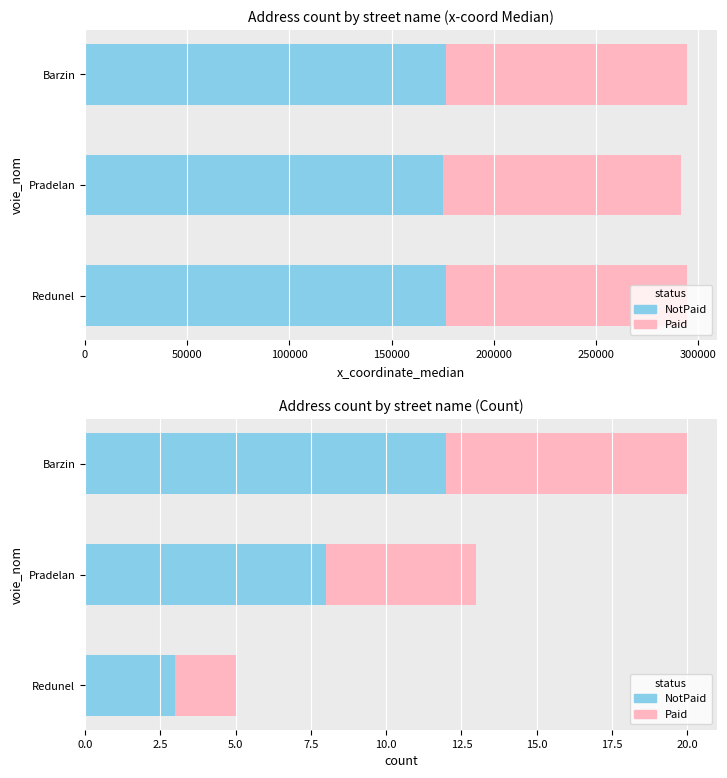

How many distinct data groups are displayed?

2